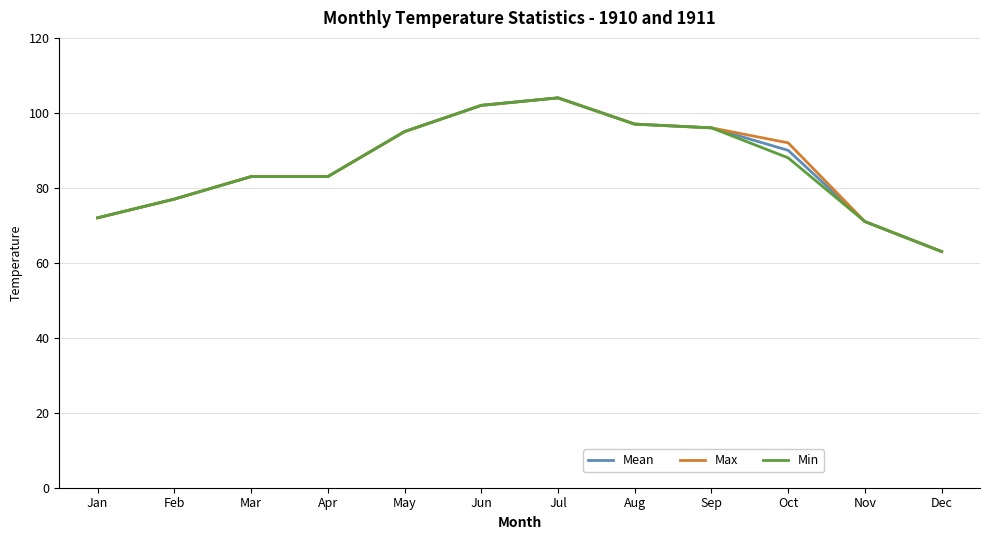

Reading left to right, list all the values displayed in this chart.

Mean: Jan=72	Feb=77	Mar=83	Apr=83	May=95	Jun=102	Jul=104	Aug=97	Sep=96	Oct=90	Nov=71	Dec=63
Max: Jan=72	Feb=77	Mar=83	Apr=83	May=95	Jun=102	Jul=104	Aug=97	Sep=96	Oct=92	Nov=71	Dec=63
Min: Jan=72	Feb=77	Mar=83	Apr=83	May=95	Jun=102	Jul=104	Aug=97	Sep=96	Oct=88	Nov=71	Dec=63